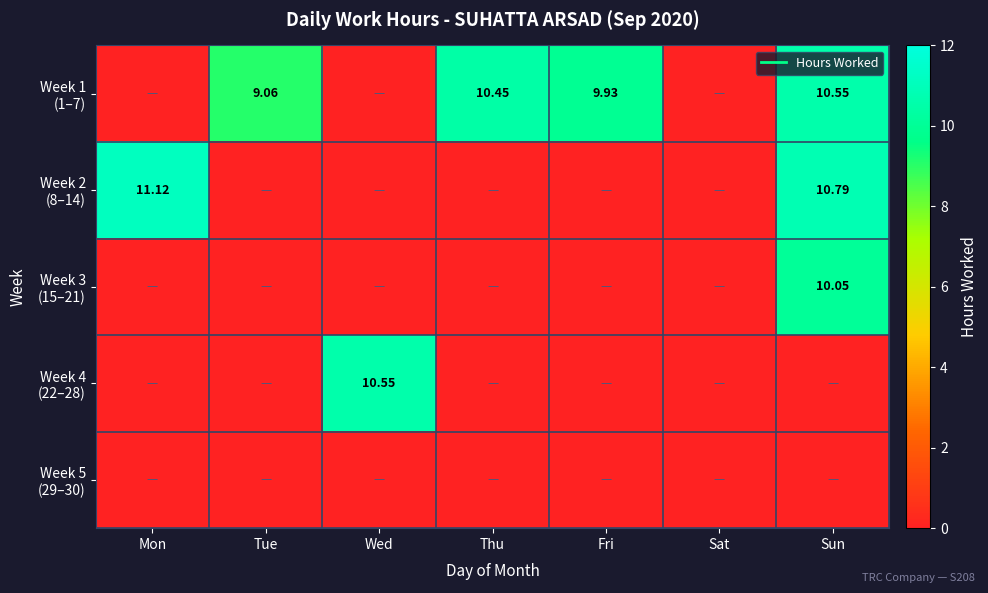

Is it true that Week 3 (15–21) equals 0.0 at Thu?

True